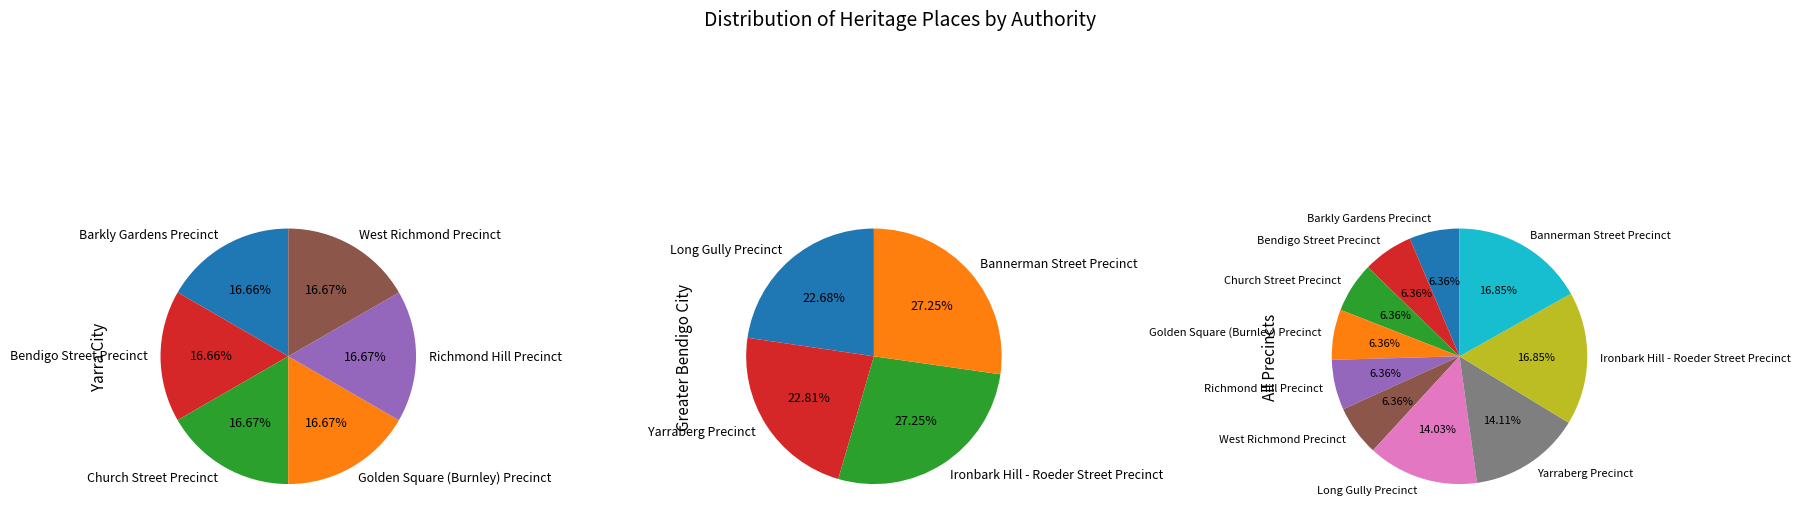

Which has a higher value, Bannerman Street Precinct or Ironbark Hill - Roeder Street Precinct?

Bannerman Street Precinct